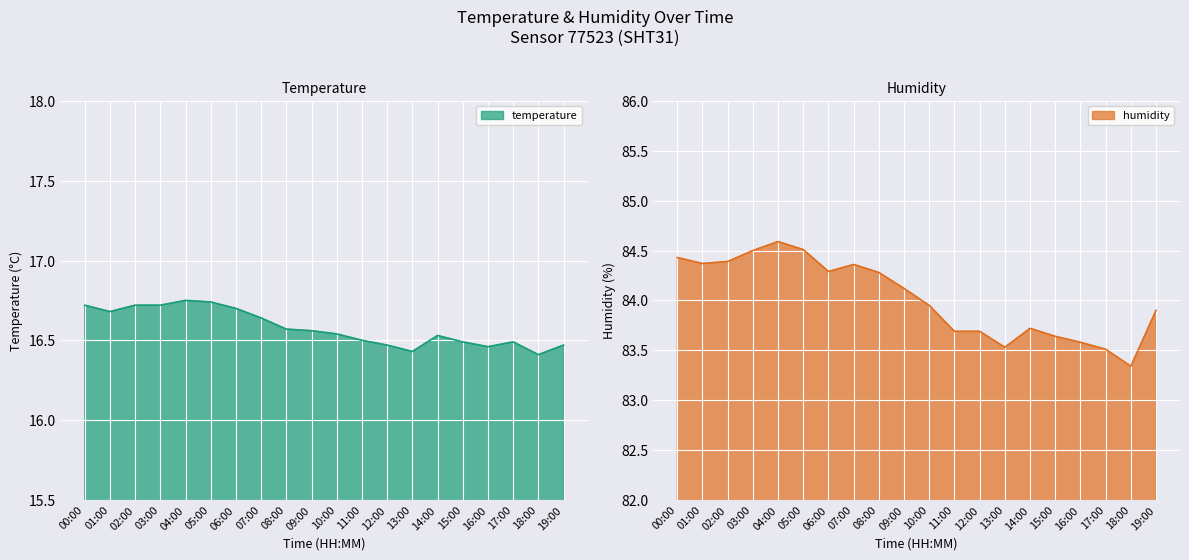

Reading left to right, transcribe all the data shown in this chart.

temperature: 00:00=16.7	01:00=16.7	02:00=16.7	03:00=16.7	04:00=16.8	05:00=16.7	06:00=16.7	07:00=16.6	08:00=16.6	09:00=16.6	10:00=16.5	11:00=16.5	12:00=16.5	13:00=16.4	14:00=16.5	15:00=16.5	16:00=16.5	17:00=16.5	18:00=16.4	19:00=16.5
humidity: 00:00=84.4	01:00=84.4	02:00=84.4	03:00=84.5	04:00=84.6	05:00=84.5	06:00=84.3	07:00=84.4	08:00=84.3	09:00=84.1	10:00=84.0	11:00=83.7	12:00=83.7	13:00=83.5	14:00=83.7	15:00=83.6	16:00=83.6	17:00=83.5	18:00=83.3	19:00=83.9